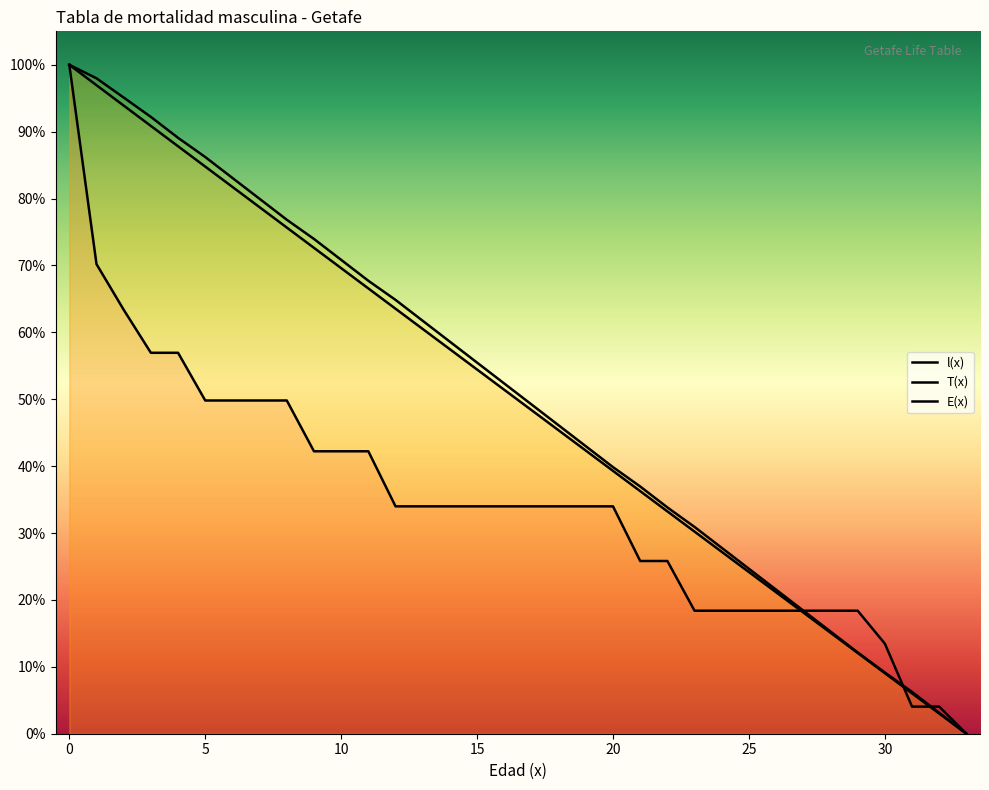

What is the label of the 24th point from the right?

10